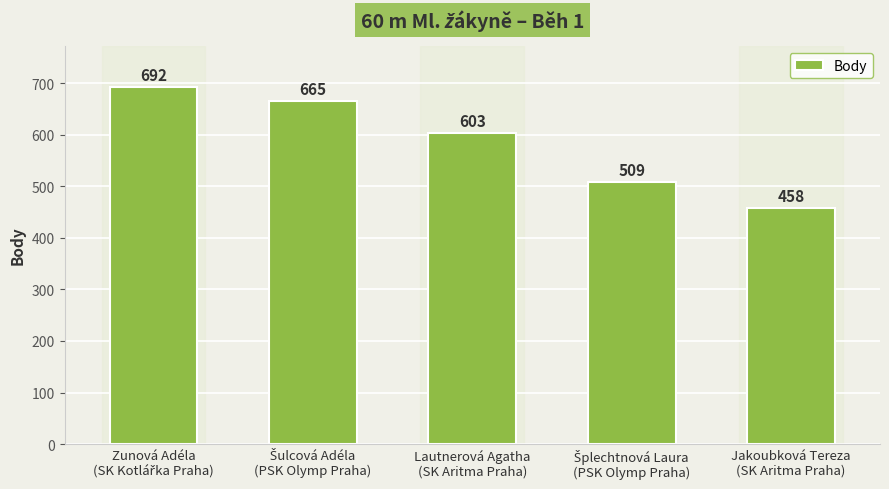

How many categories are shown in the chart?

5